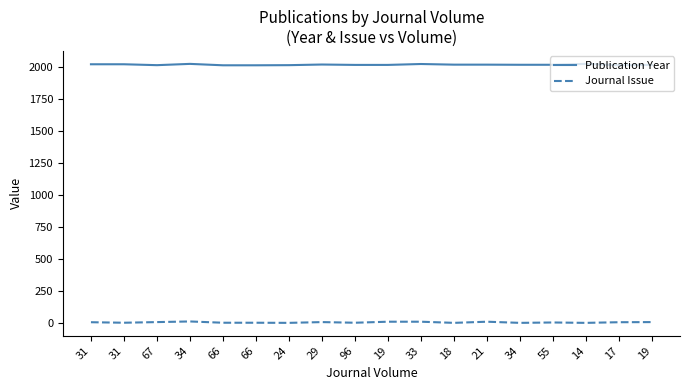

List the series in order of their overall mean, lowest first.

Journal Issue, Publication Year